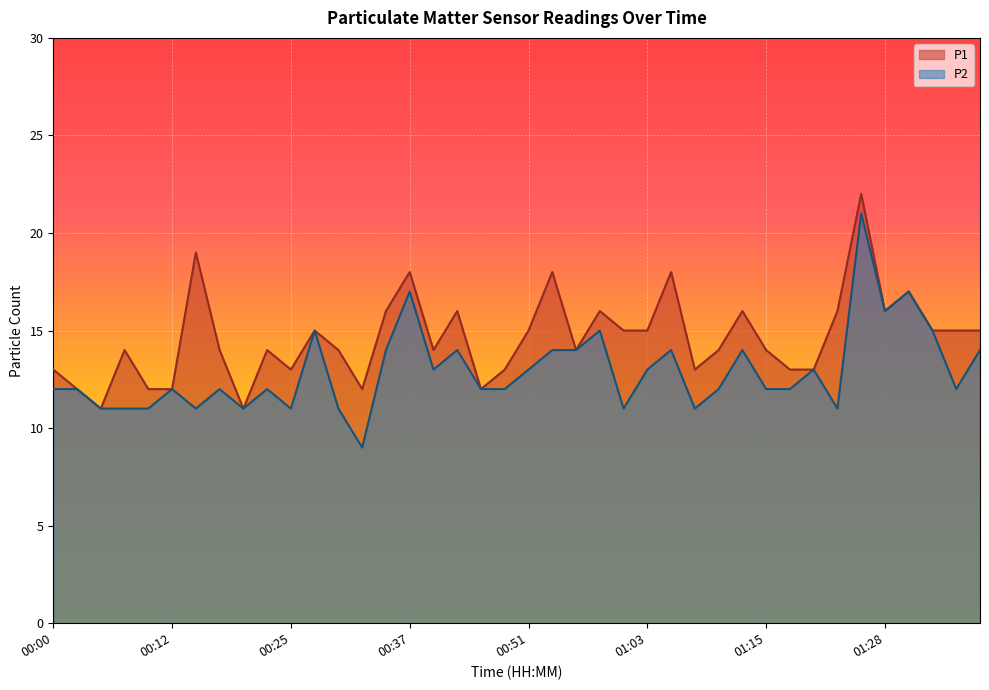

True or false: P2 has more than 2 interior local peaks.

True